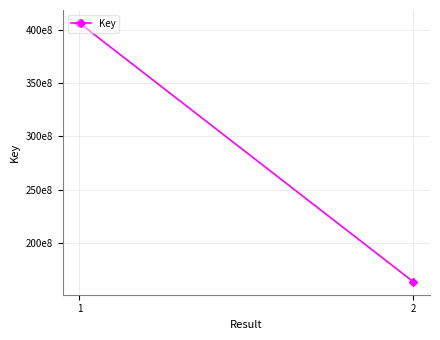

What is the difference between the values at 2 and 1?

242475448